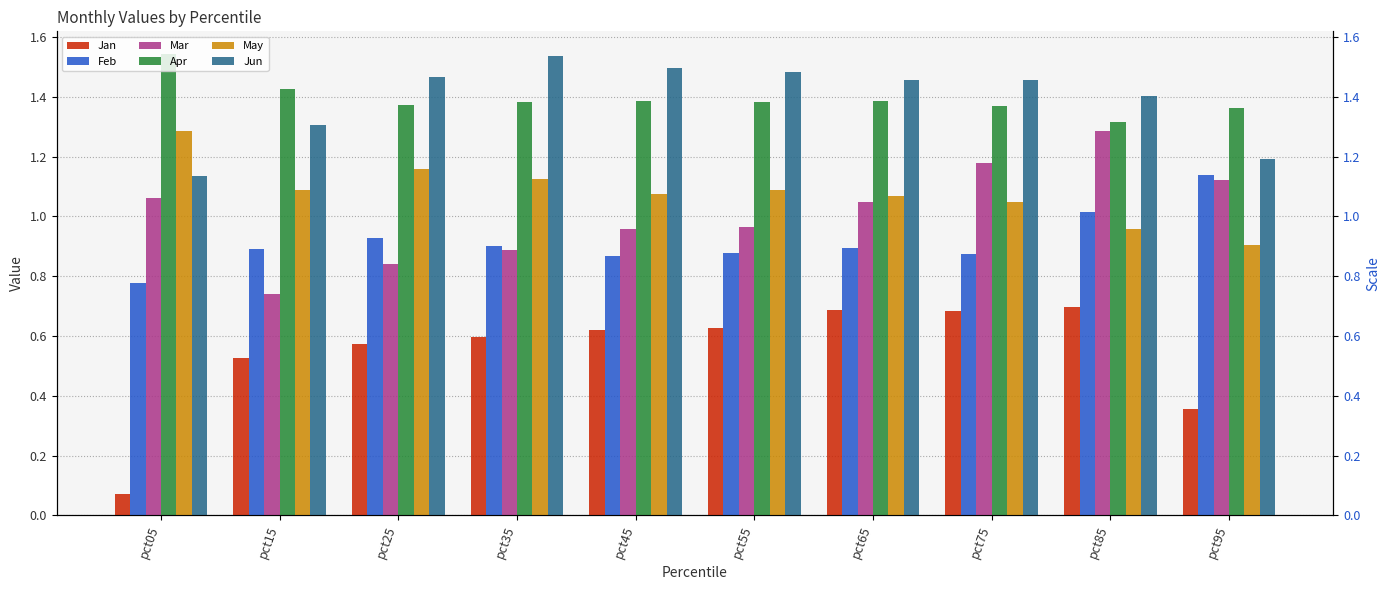

Are the bars horizontal?

No